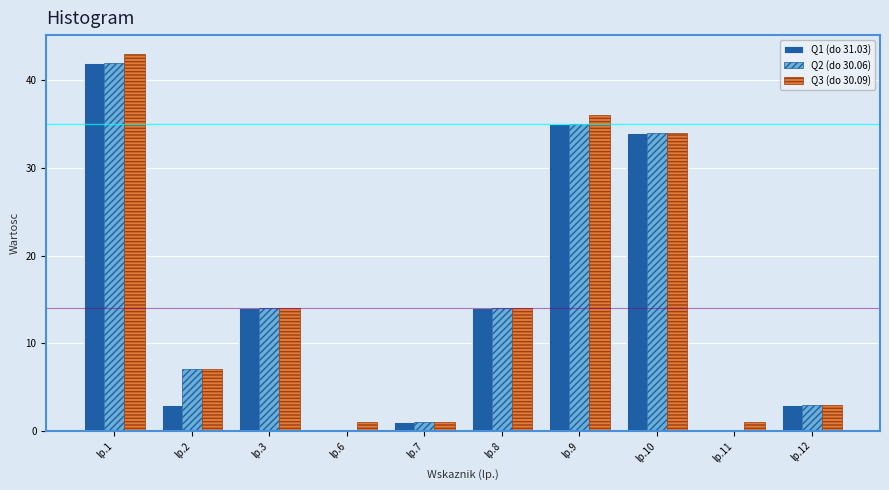

Reading right to left, what are all the values shown in this chart?

Q1 (do 31.03): lp.12=3	lp.11=0	lp.10=34	lp.9=35	lp.8=14	lp.7=1	lp.6=0	lp.3=14	lp.2=3	lp.1=42
Q2 (do 30.06): lp.12=3	lp.11=0	lp.10=34	lp.9=35	lp.8=14	lp.7=1	lp.6=0	lp.3=14	lp.2=7	lp.1=42
Q3 (do 30.09): lp.12=3	lp.11=1	lp.10=34	lp.9=36	lp.8=14	lp.7=1	lp.6=1	lp.3=14	lp.2=7	lp.1=43